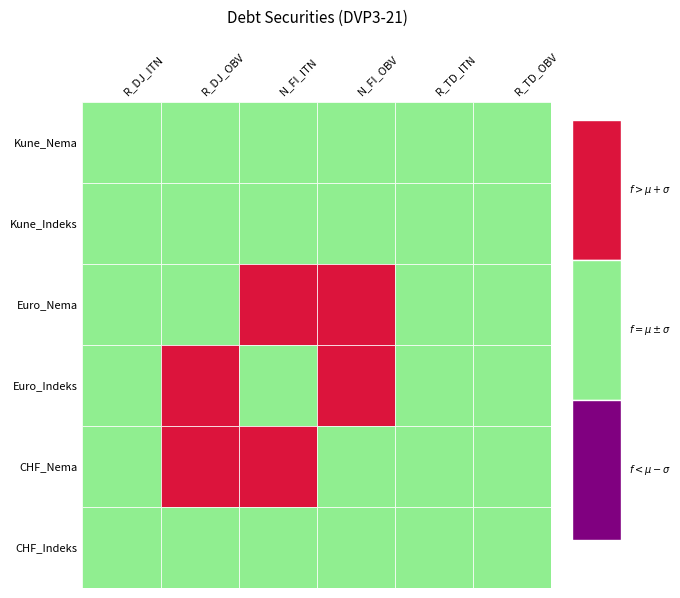

List the labels in order of Euro_Nema value, largest first.

N_FI_ITN, N_FI_OBV, R_DJ_OBV, R_TD_ITN, R_DJ_ITN, R_TD_OBV